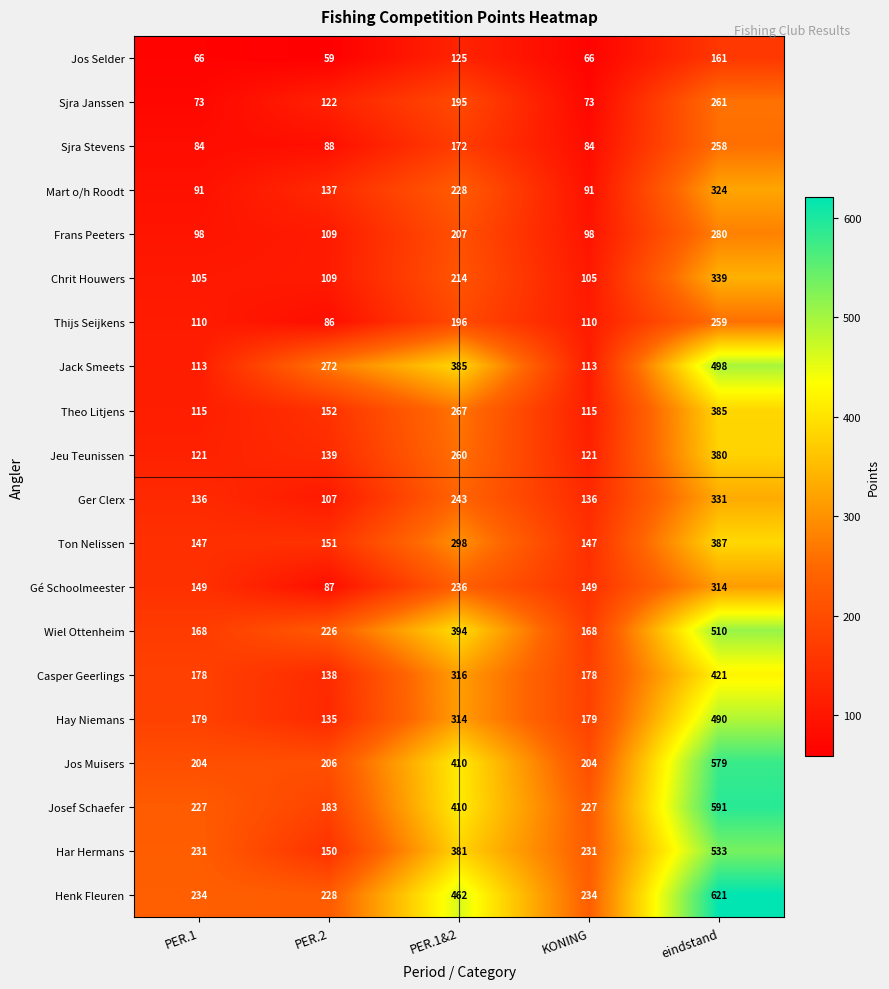

What is the average value of the Wiel Ottenheim series?

293